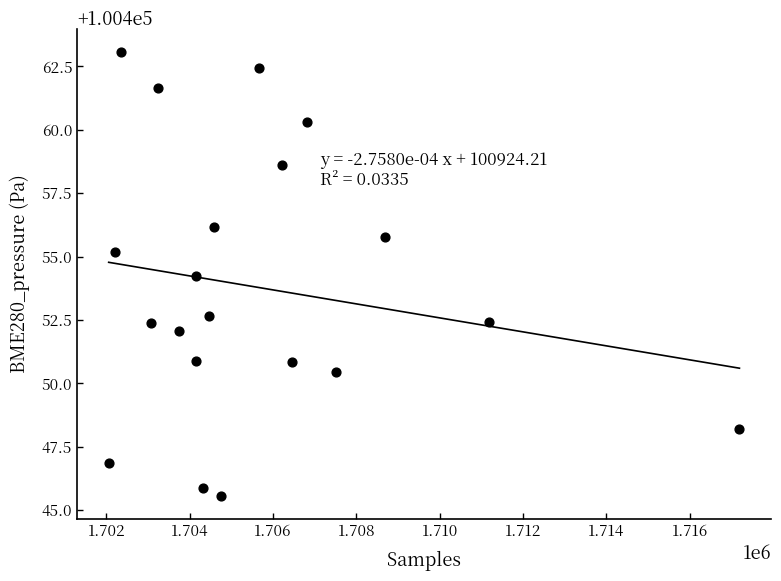

What Y value in the scatter plot is closest to 100454?

100454.2